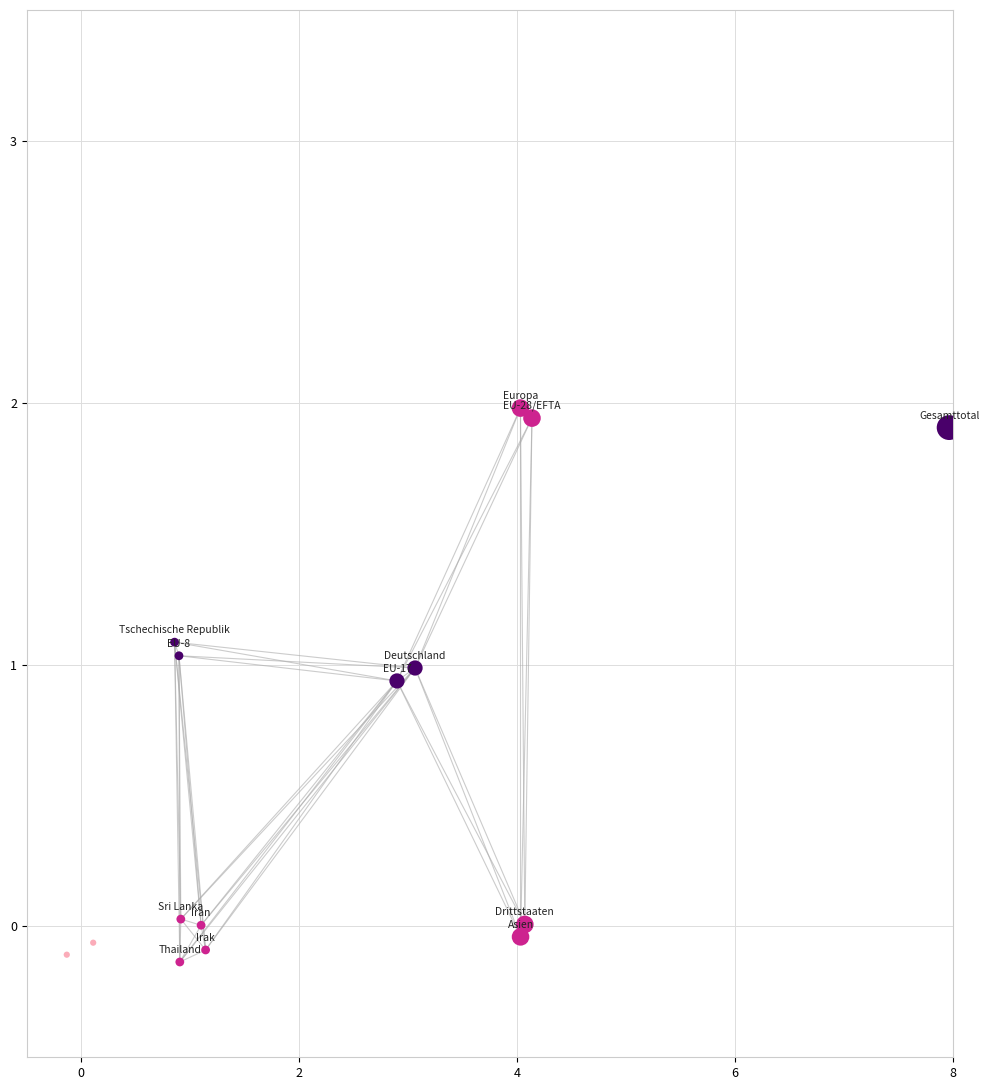

What is the range of Y values (max minus min)?

2.1